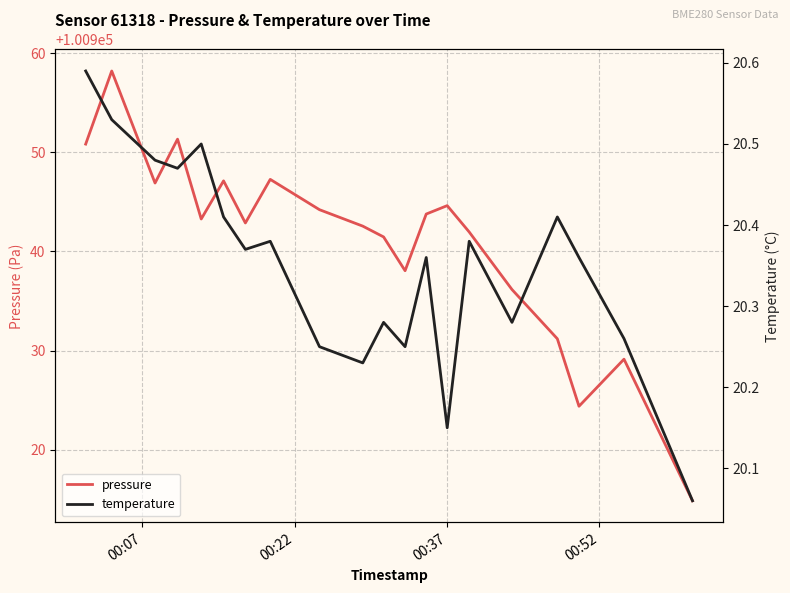

Which series has the largest range (max minus min)?

pressure